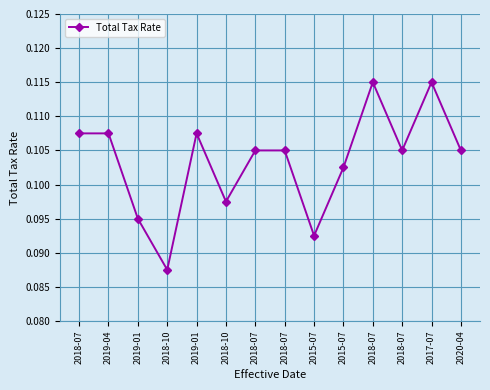

The value at 2019-01 is 0.1. True or false?

True